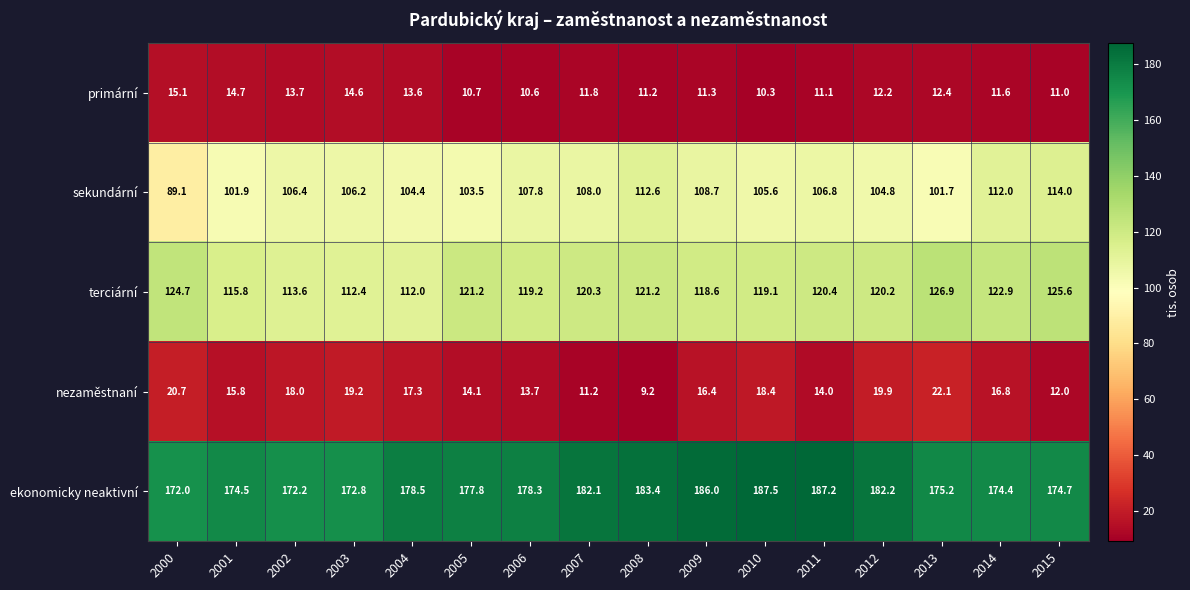

Where does the terciární series first go above 120?

2000